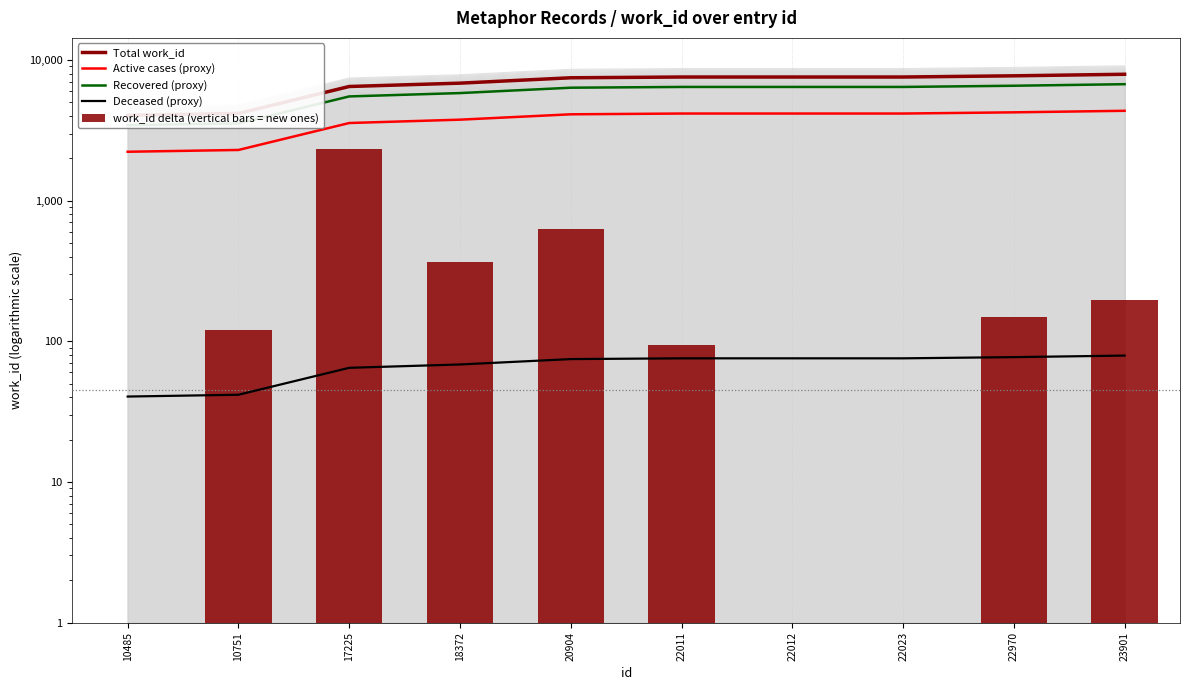

Reading left to right, what are all the values shown in this chart?

Total work_id: 10485=4047.0	10751=4167.0	17225=6478.0	18372=6842.0	20904=7471.0	22011=7565.0	22012=7565.0	22023=7565.0	22970=7715.0	23901=7913.0
Active cases (proxy): 10485=2225.9	10751=2291.9	17225=3562.9	18372=3763.1	20904=4109.1	22011=4160.8	22012=4160.8	22023=4160.8	22970=4243.2	23901=4352.2
Recovered (proxy): 10485=3439.9	10751=3541.9	17225=5506.3	18372=5815.7	20904=6350.3	22011=6430.2	22012=6430.2	22023=6430.2	22970=6557.8	23901=6726.1
Deceased (proxy): 10485=40.5	10751=41.7	17225=64.8	18372=68.4	20904=74.7	22011=75.7	22012=75.7	22023=75.7	22970=77.2	23901=79.1
work_id delta (vertical bars = new ones): 10485=1.0	10751=120.0	17225=2311.0	18372=364.0	20904=629.0	22011=94.0	22012=1.0	22023=1.0	22970=150.0	23901=198.0